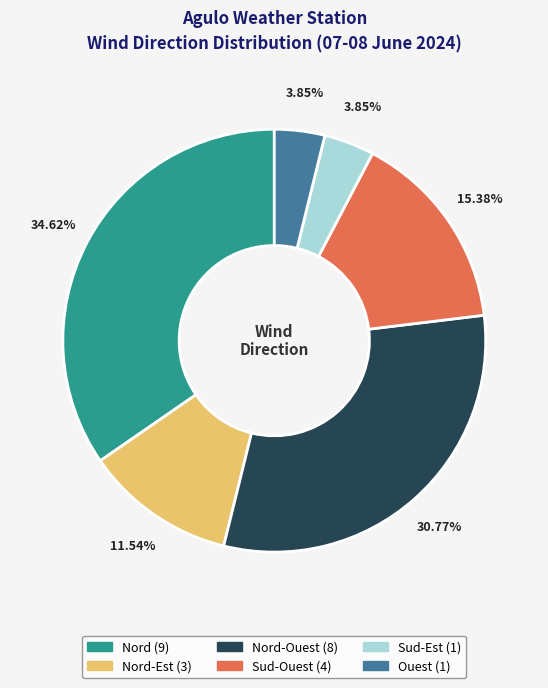

Is there a majority slice in this chart?

No